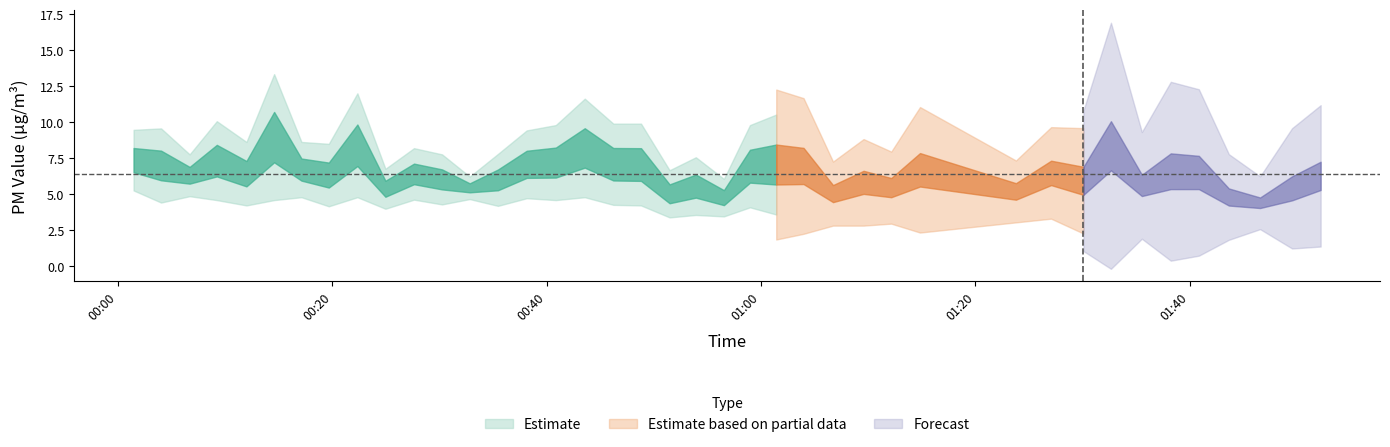

Does the chart display data point markers on the line(s)?

No